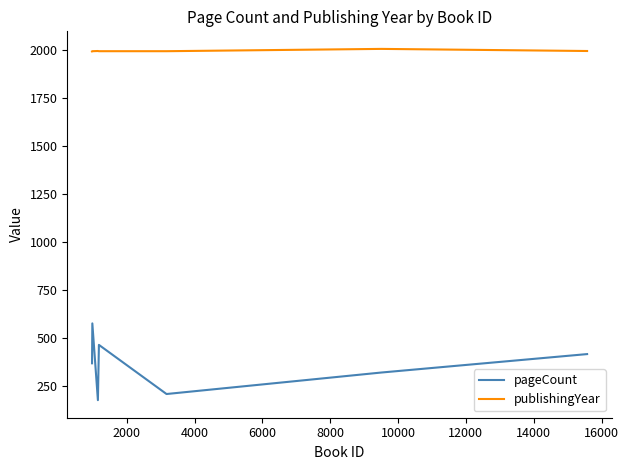

What is the difference between the maximum and minimum values in the publishingYear series?

13